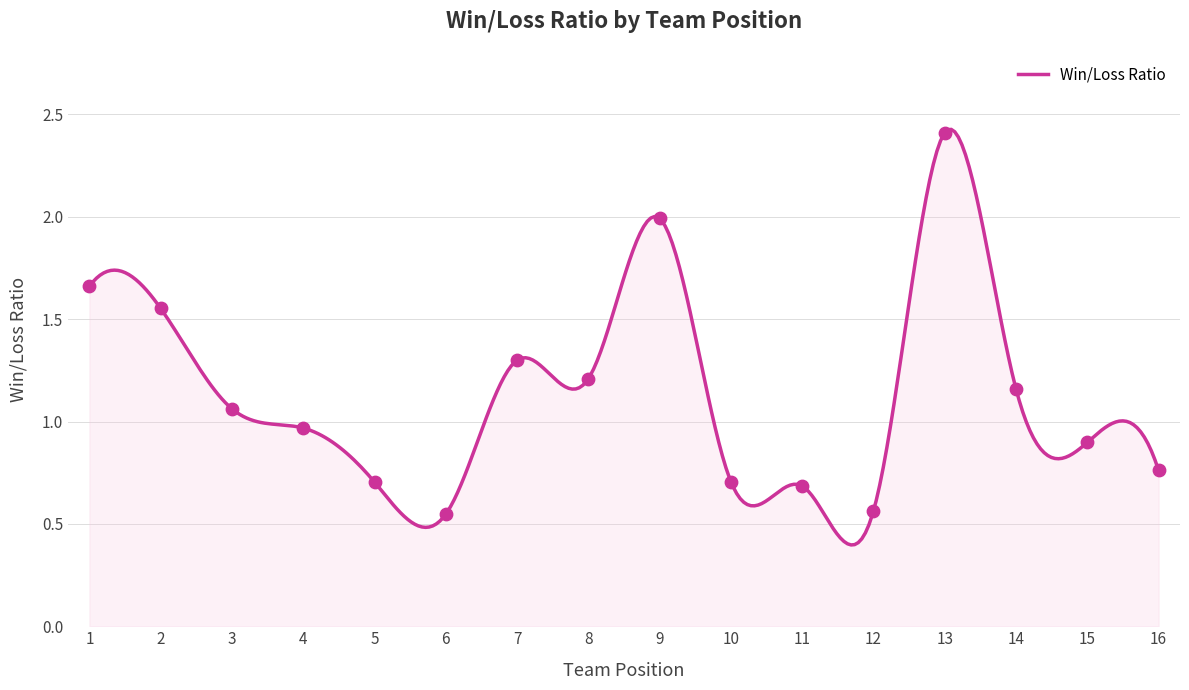

What is the change in value from 4 to 9?

+1.0